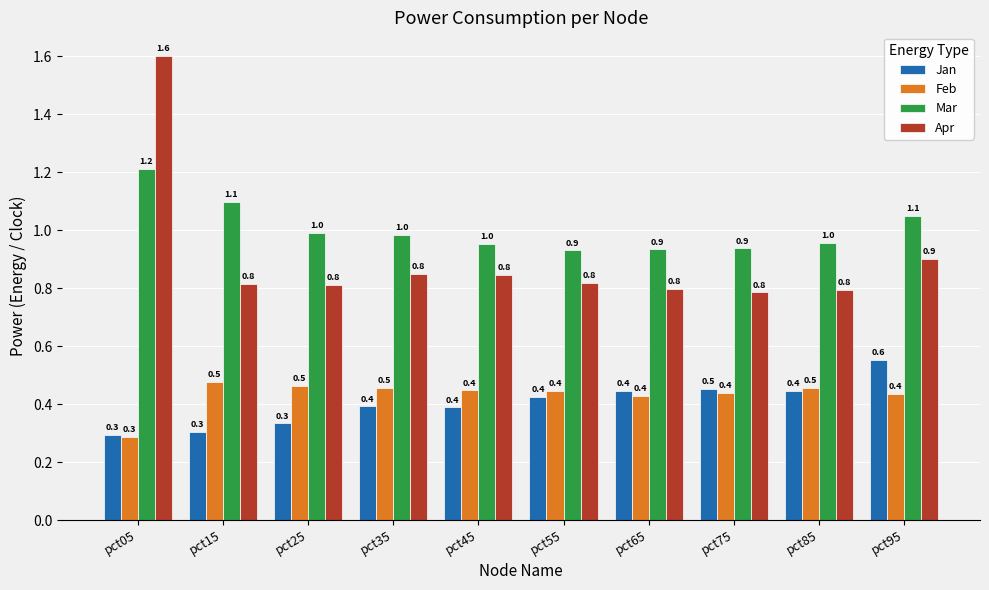

Count the Apr values in the range 0 to 1.

9